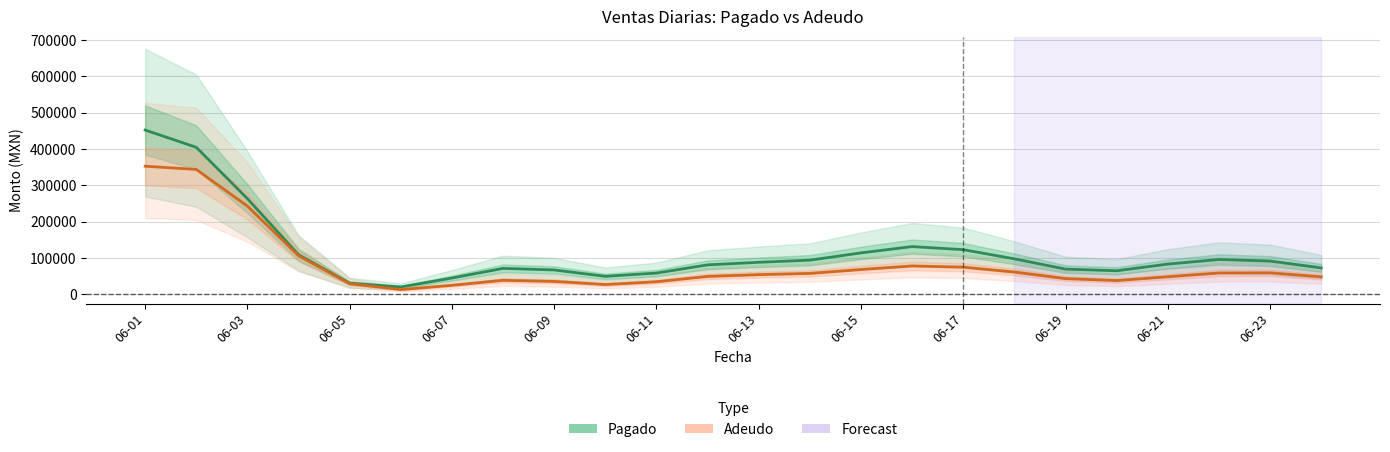

Between 06-17 and 06-09, which is larger?

06-17